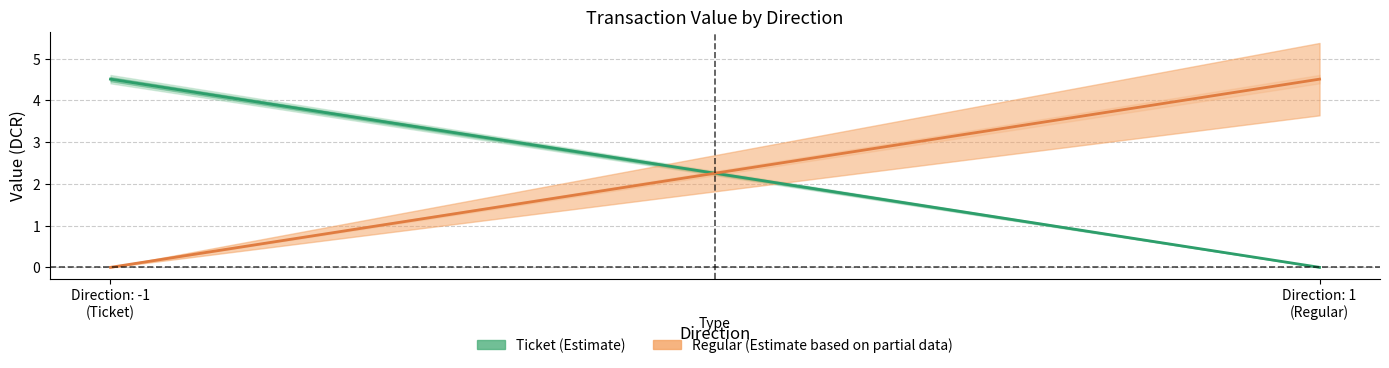

Is it true that Regular (Estimate based on partial data) equals 0.0 at Direction: -1
(Ticket)?

True